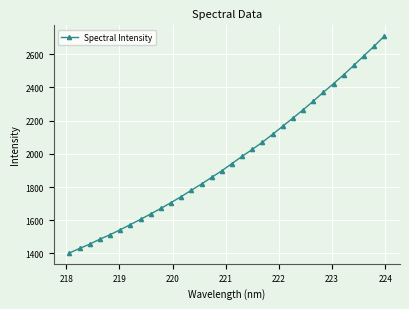

What is the difference between the maximum and minimum values?

1304.9